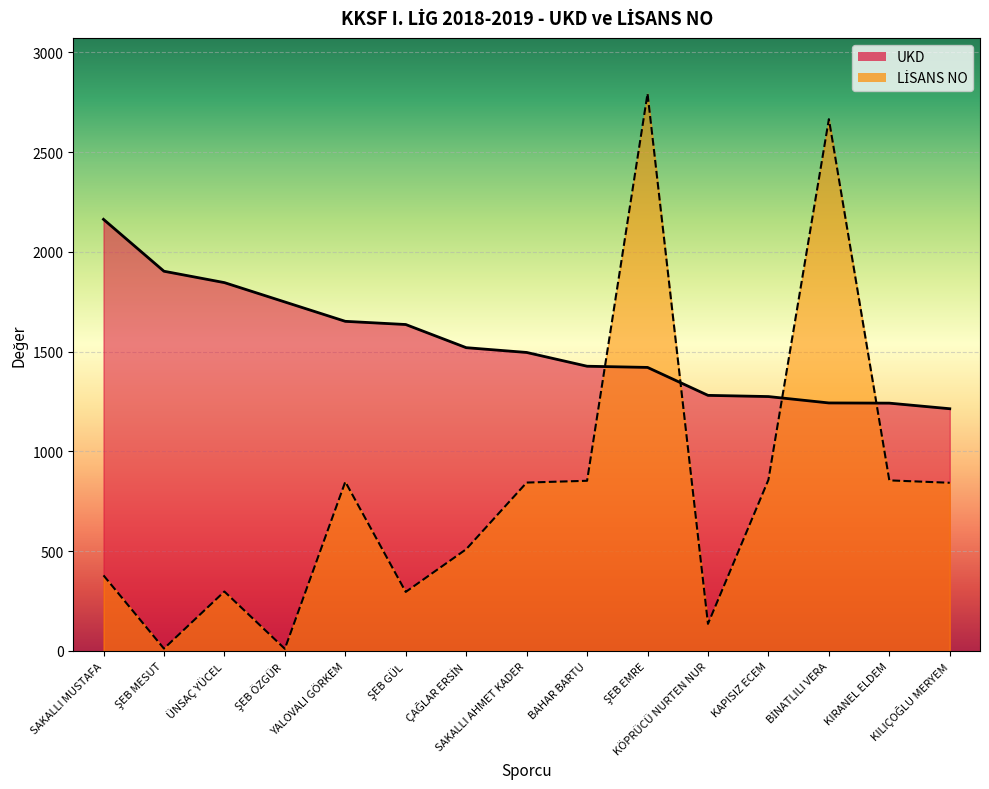

At which category is the sum across all series the highest?

ŞEB EMRE